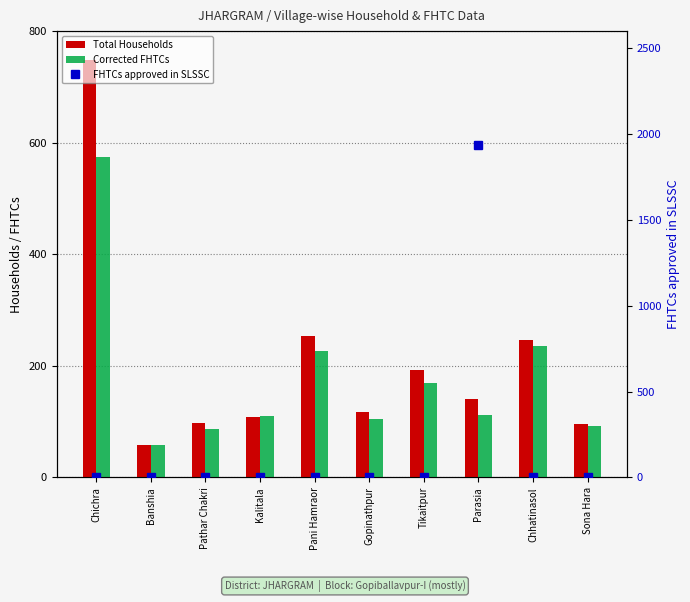

What is the minimum value for Corrected FHTCs?

58